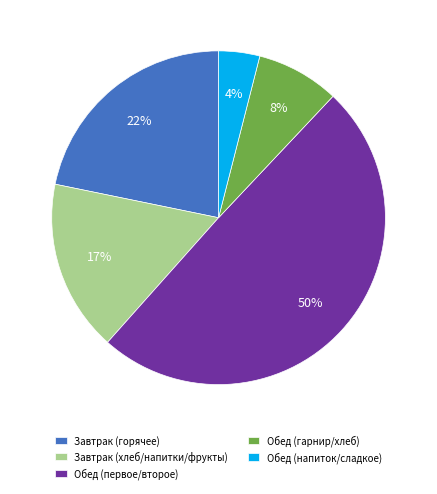

Combined, do Обед (напиток/сладкое) and Завтрак (горячее) account for over 50%?

No